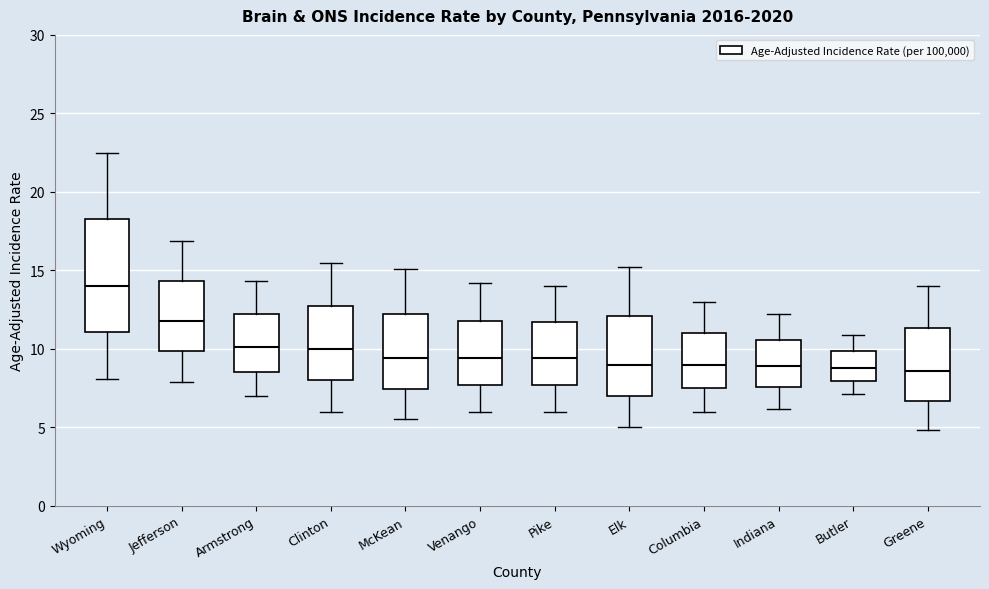

Where does the upper whisker of the box for Columbia end on the y-axis? The values are not printed on the chart, so give them approximately, as read against the axis.

13.0